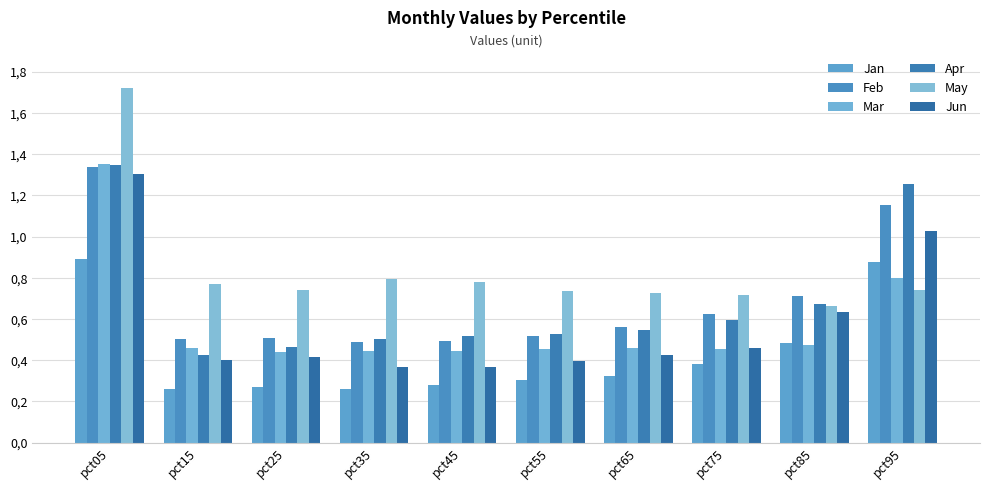

What are all the series names shown in the legend?

Jan, Feb, Mar, Apr, May, Jun